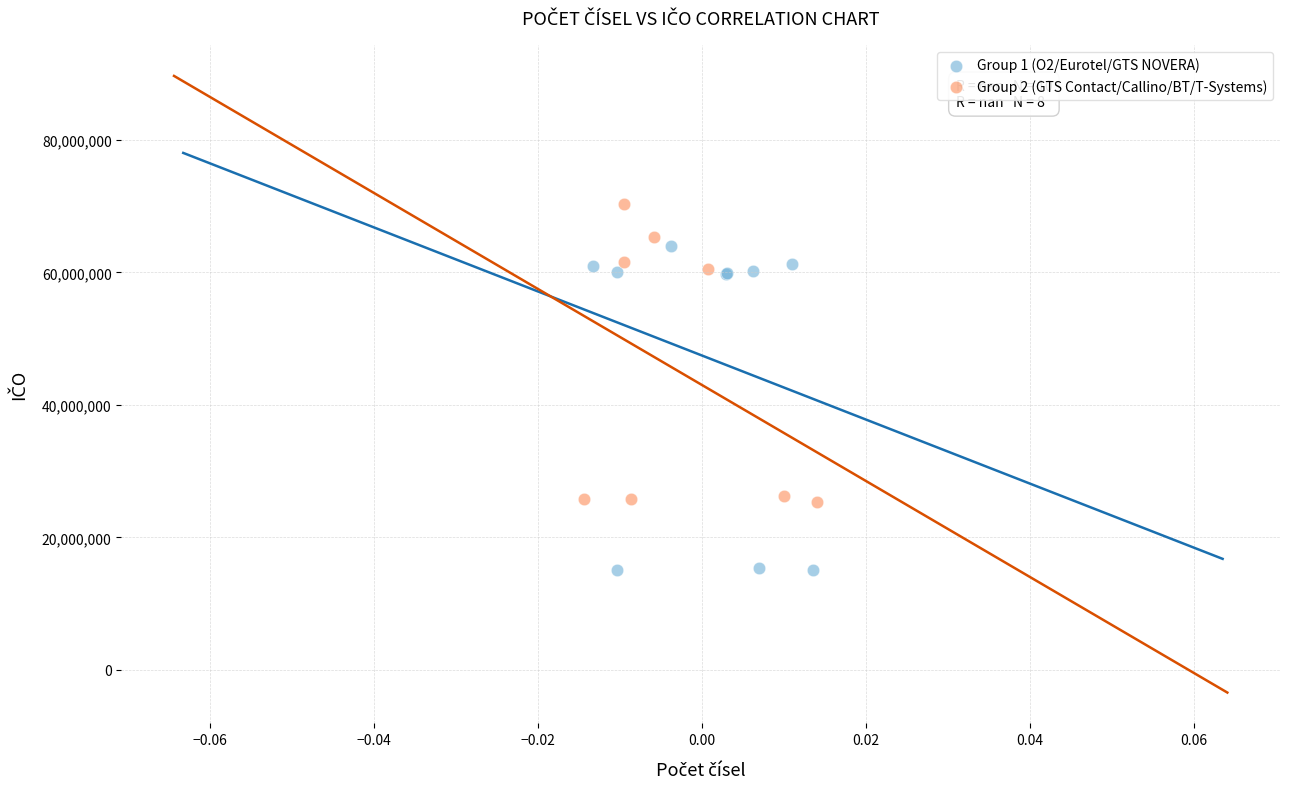

What are all the series names shown in the legend?

Group 1 (O2/Eurotel/GTS NOVERA), Group 2 (GTS Contact/Callino/BT/T-Systems)